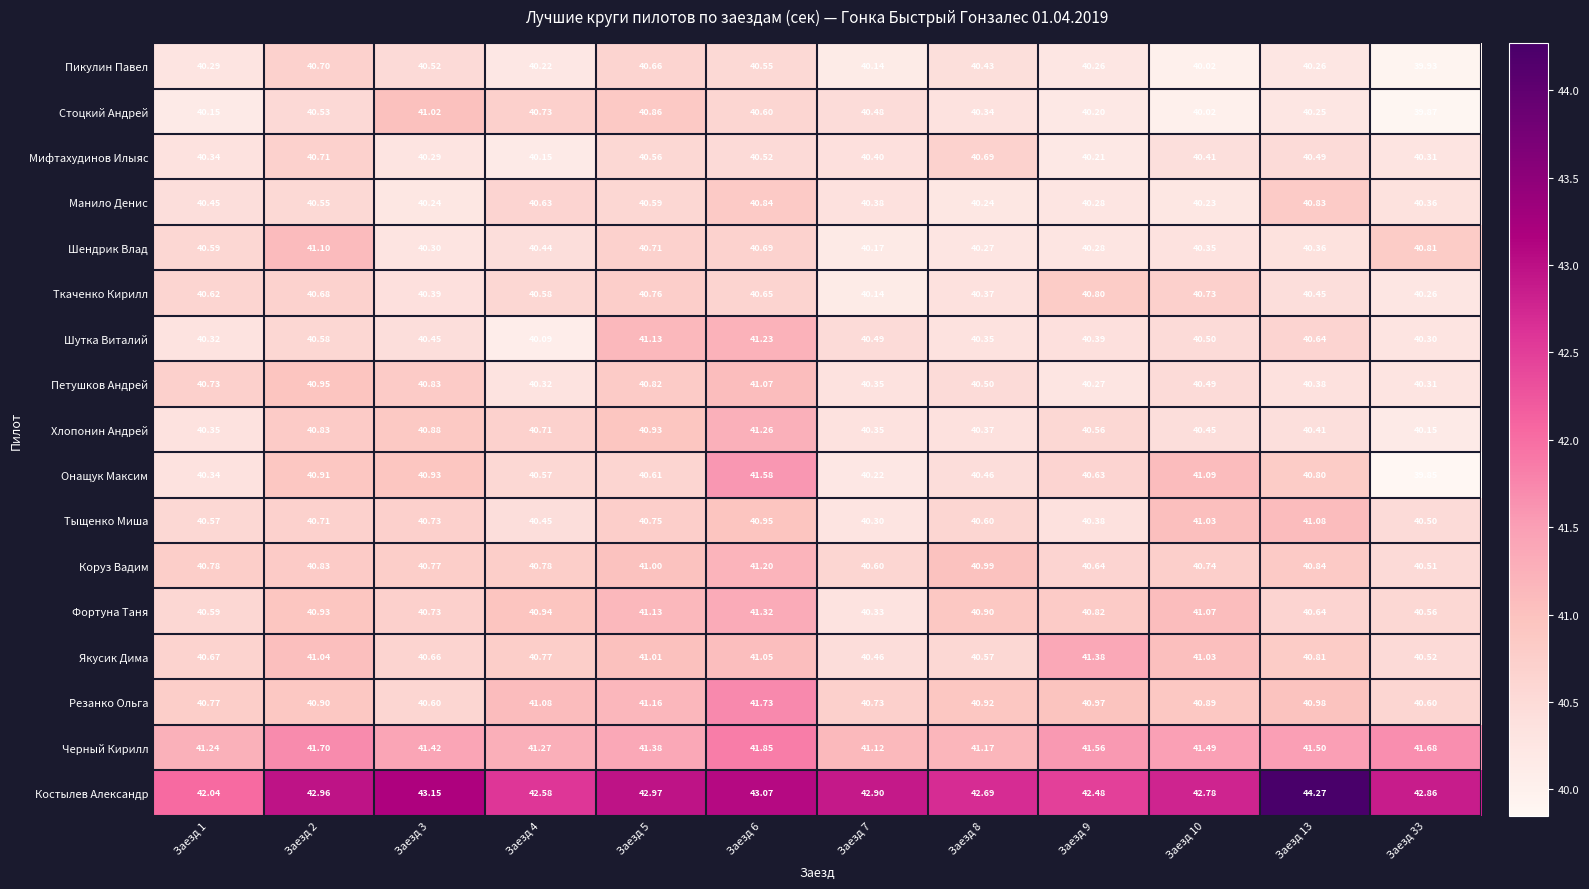

Is the value of Резанко Ольга at Заезд 9 greater than the value of Шутка Виталий at Заезд 10?

Yes